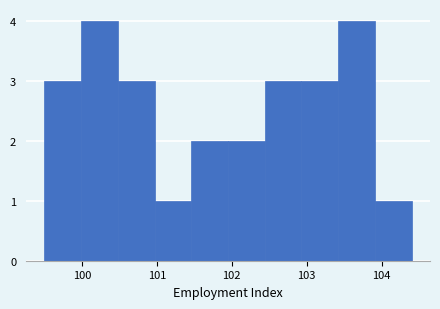

How tall is the bar that spans 100.97 to 101.46 on the x-axis? Neither the bar edges nor the heights are printed on the chart, so give them approximately, as read against the axes.

1